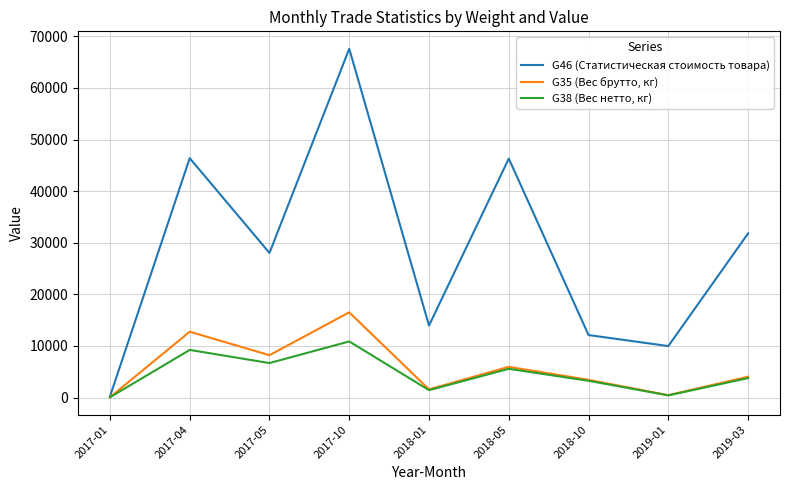

At which category is the sum across all series the highest?

2017-10